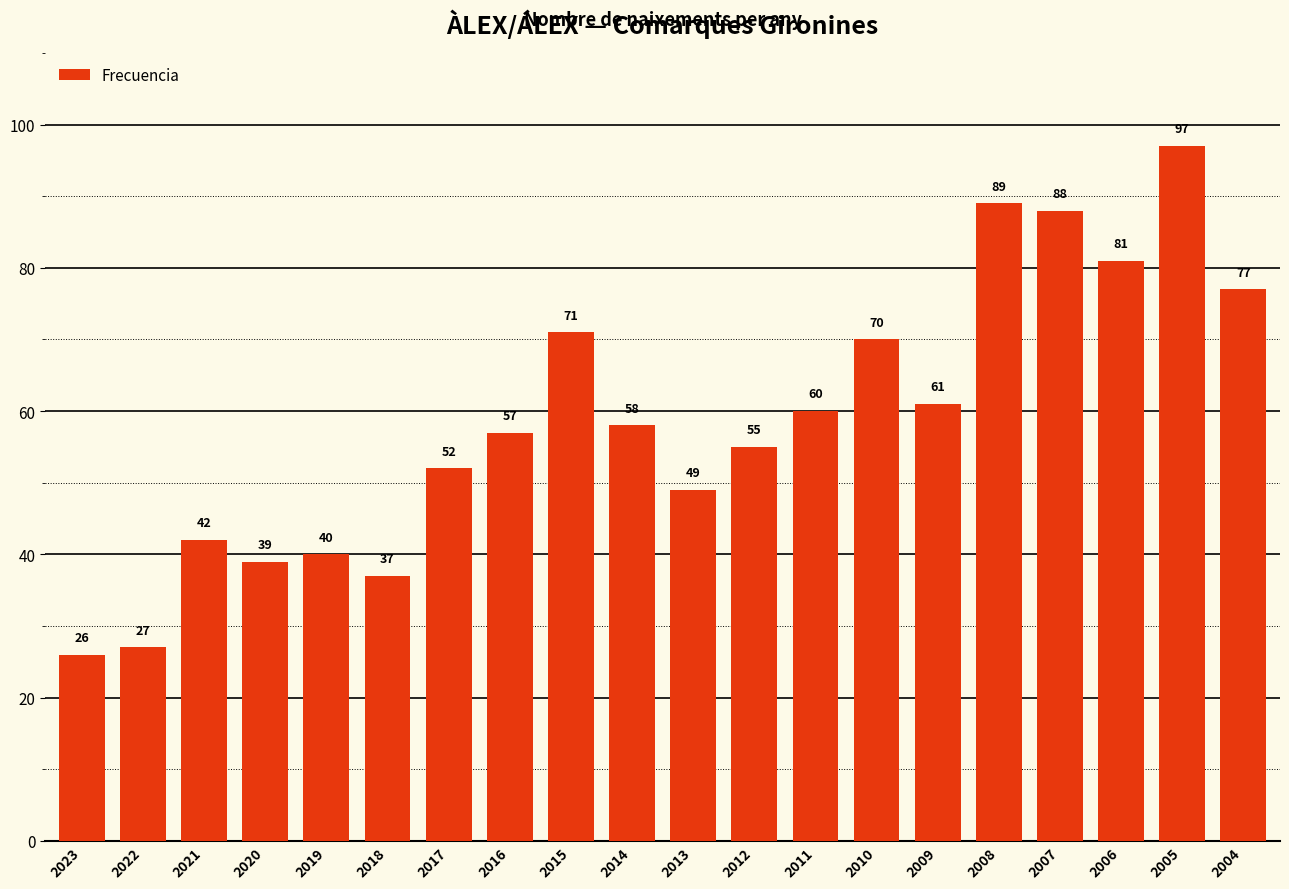

What is the change in value from 2014 to 2009?

+3